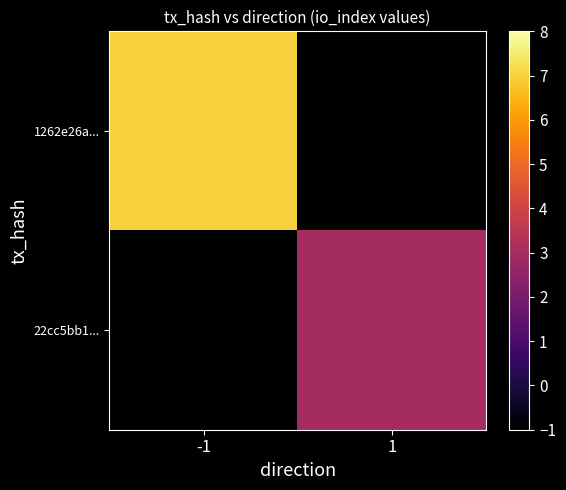

True or false: 22cc5bb1... has a value of 3.0 at 1.

True